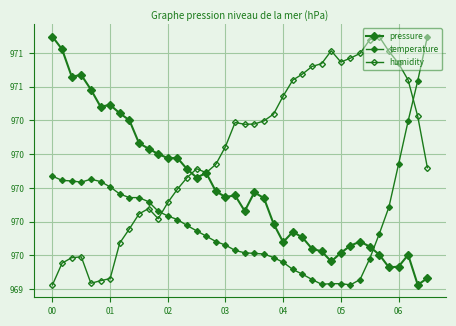

Does the chart have visible grid lines?

Yes